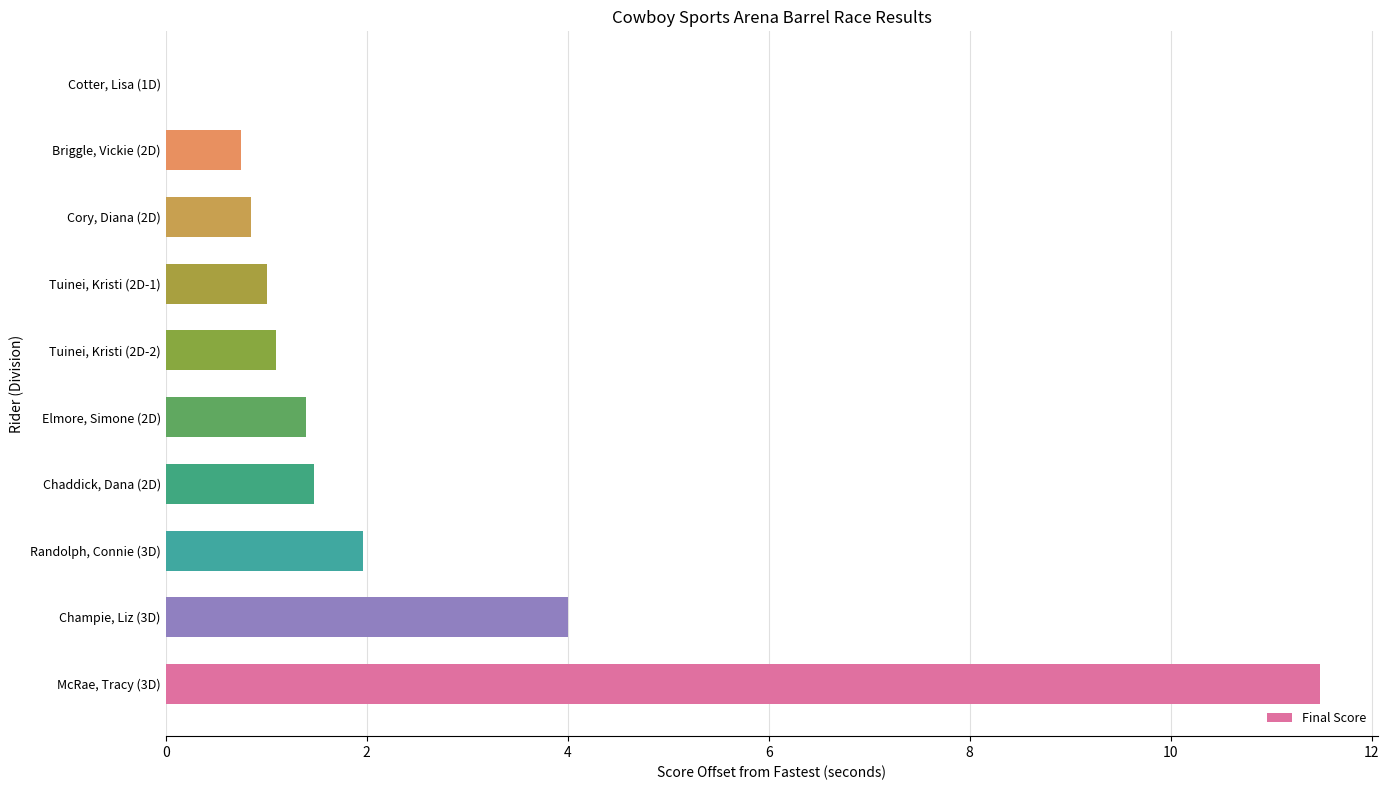

True or false: the data shows 1.9 at Chaddick, Dana (2D).

False